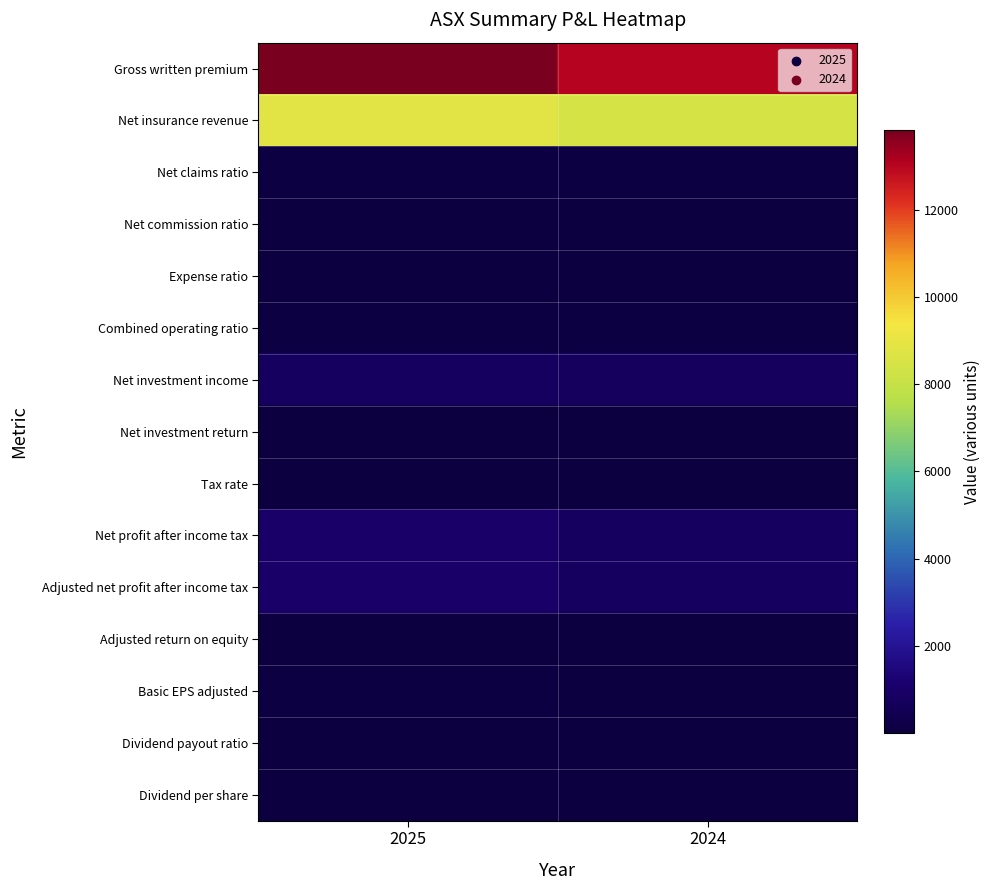

At how many categories does at least one series exceed 1651?

2